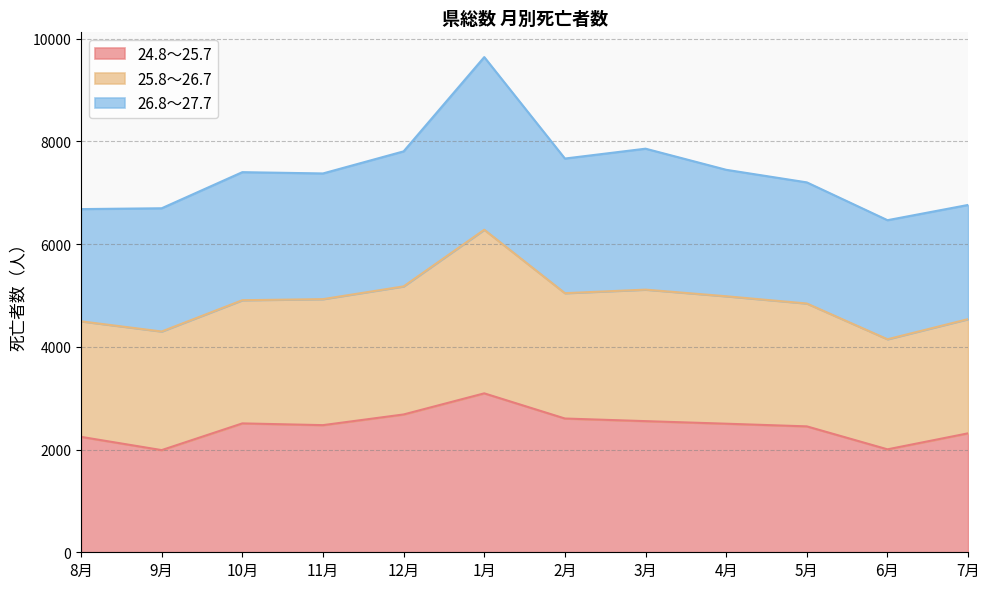

What is the value of the 24.8～25.7 point at the 9th from the left?

2503